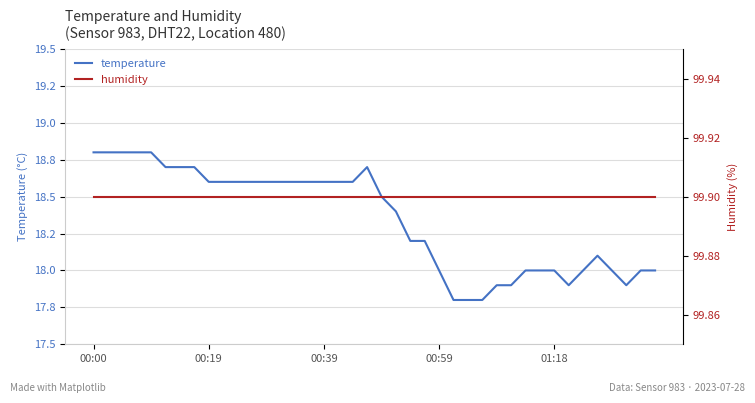

What is the smallest value displayed?

17.8